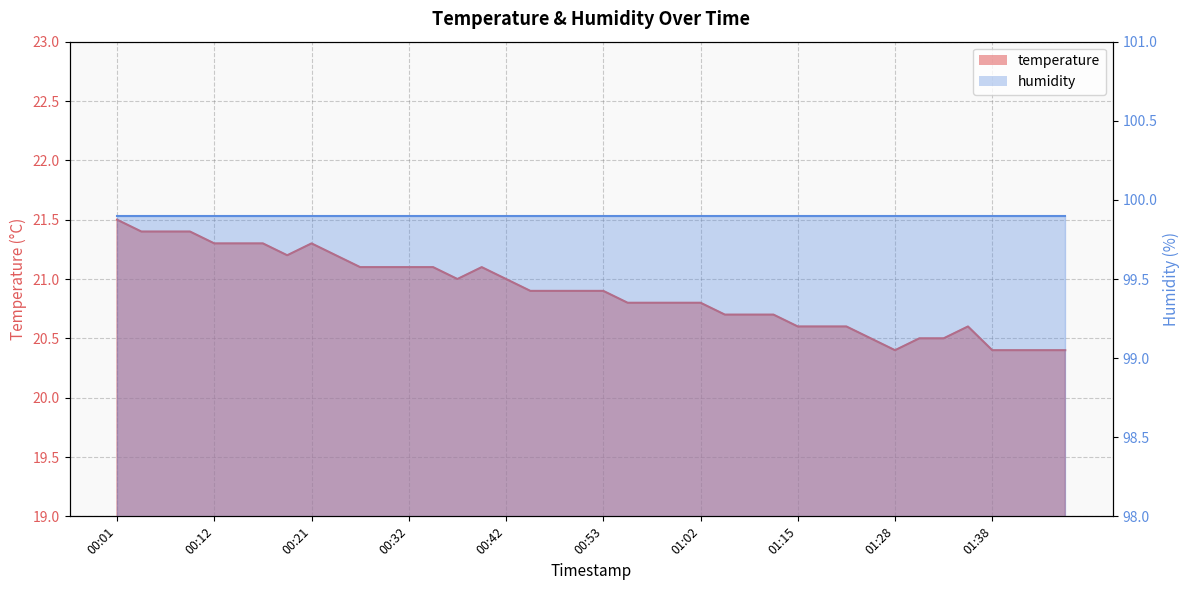

Rank the categories by value from lowest to highest.

01:28, 01:38, 01:40, 01:43, 01:45, 01:25, 01:30, 01:33, 01:15, 01:18, 01:21, 01:35, 01:05, 01:07, 01:12, 00:55, 00:58, 01:00, 01:02, 00:44, 00:47, 00:50, 00:53, 00:37, 00:42, 00:27, 00:29, 00:32, 00:34, 00:39, 00:19, 00:24, 00:12, 00:14, 00:16, 00:21, 00:04, 00:06, 00:09, 00:01